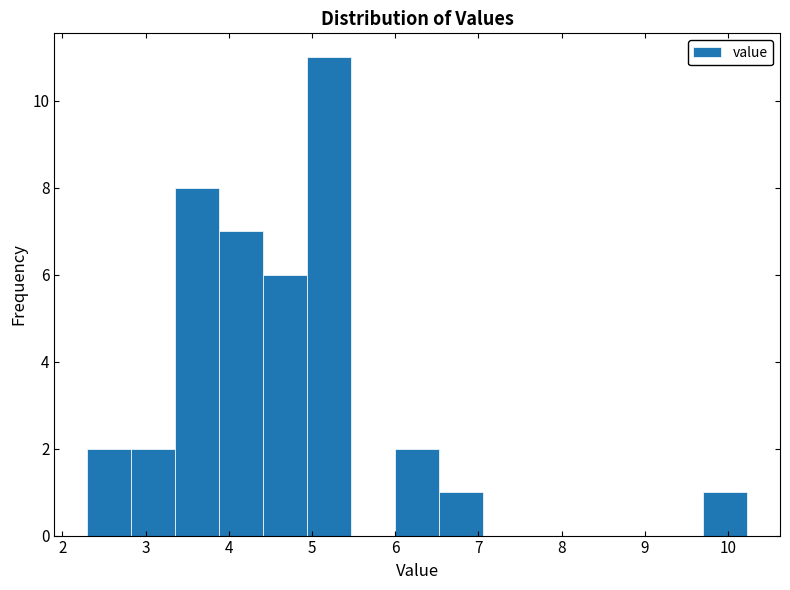

How tall is the bar that spans 2.8 to 3.4 on the x-axis? Neither the bar edges nor the heights are printed on the chart, so give them approximately, as read against the axes.

2